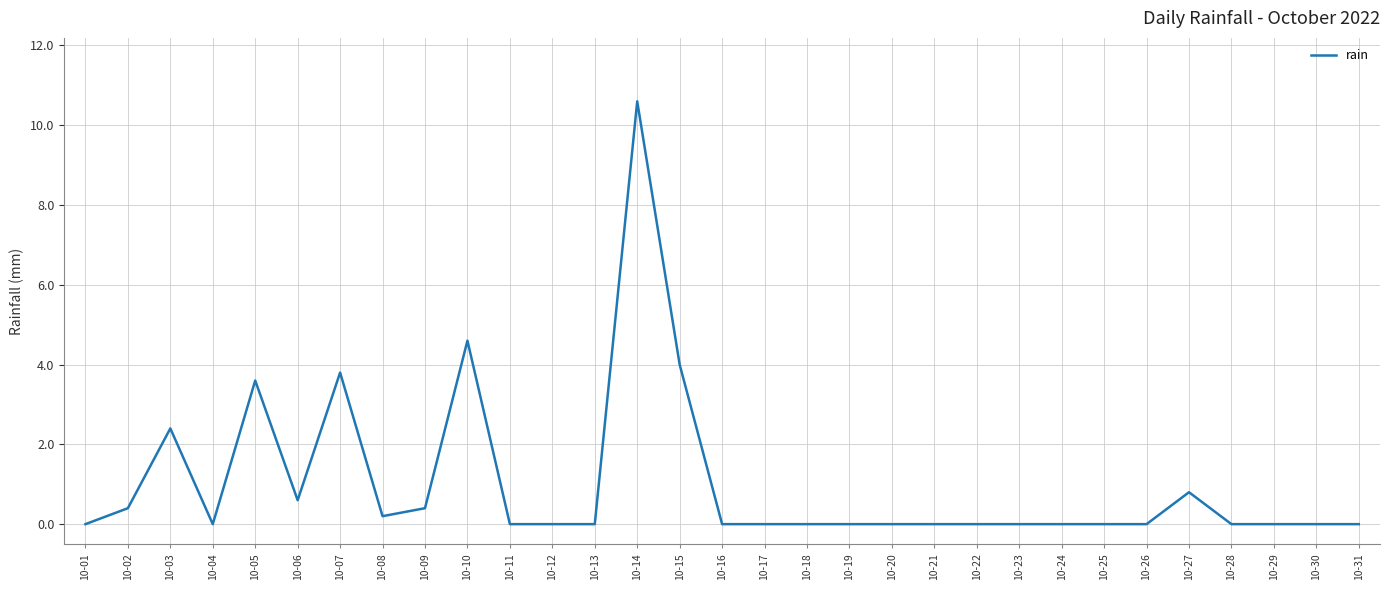

Which label corresponds to the largest value in the chart?

10-14